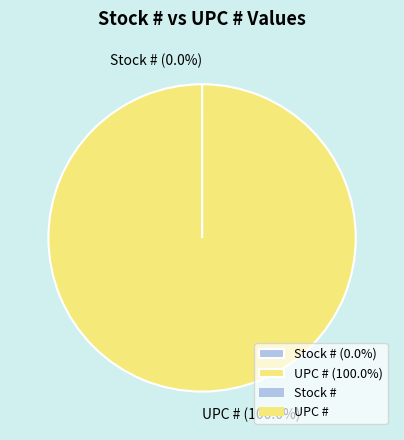

Does UPC # (100.0%) represent more than half of the total?

Yes